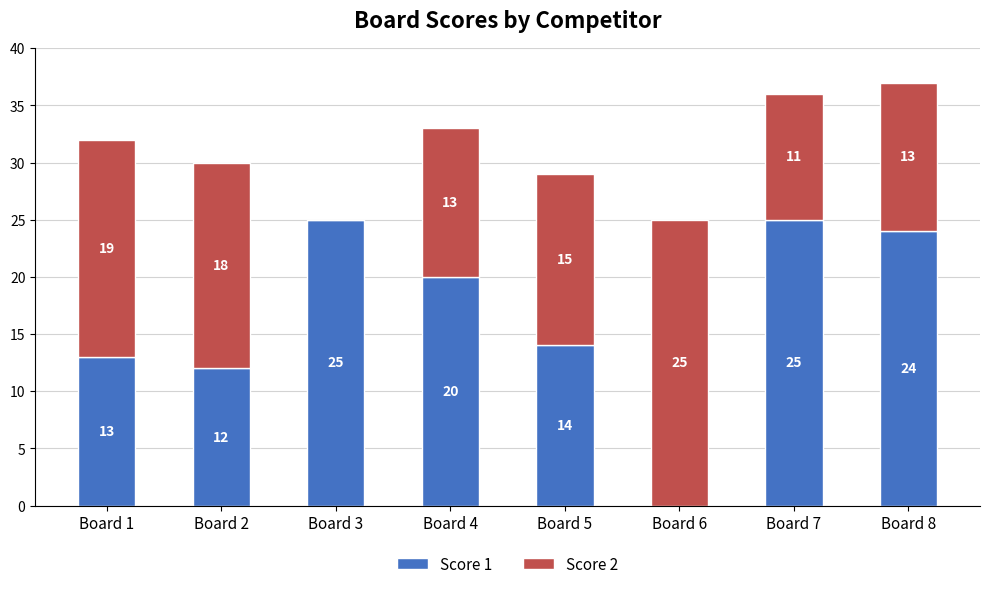

Where does the Score 1 series first go above 20?

Board 3